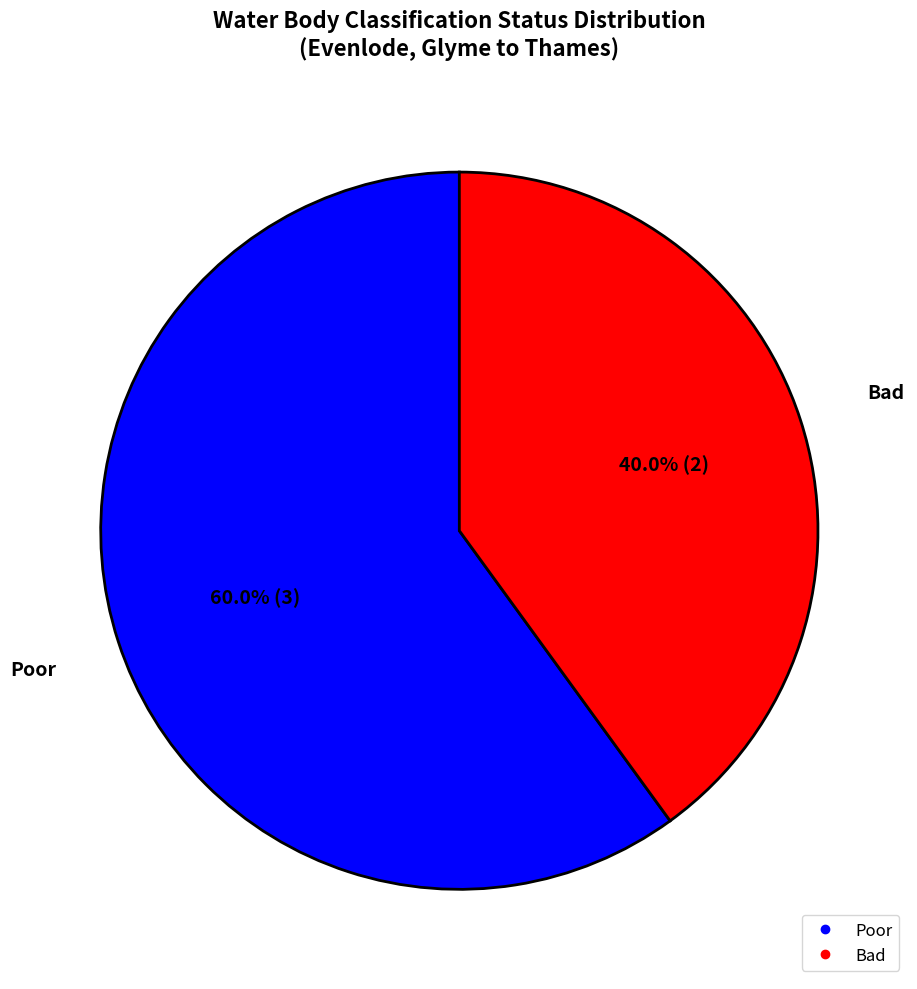

Is Bad the majority of the pie?

No